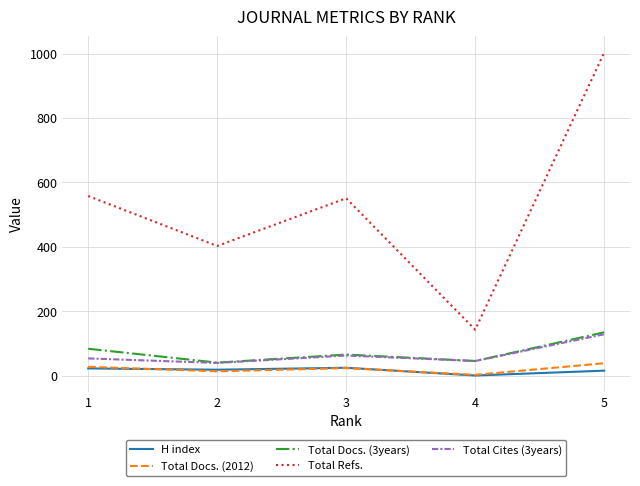

True or false: Total Docs. (2012) and Total Docs. (3years) cross at least once.

False